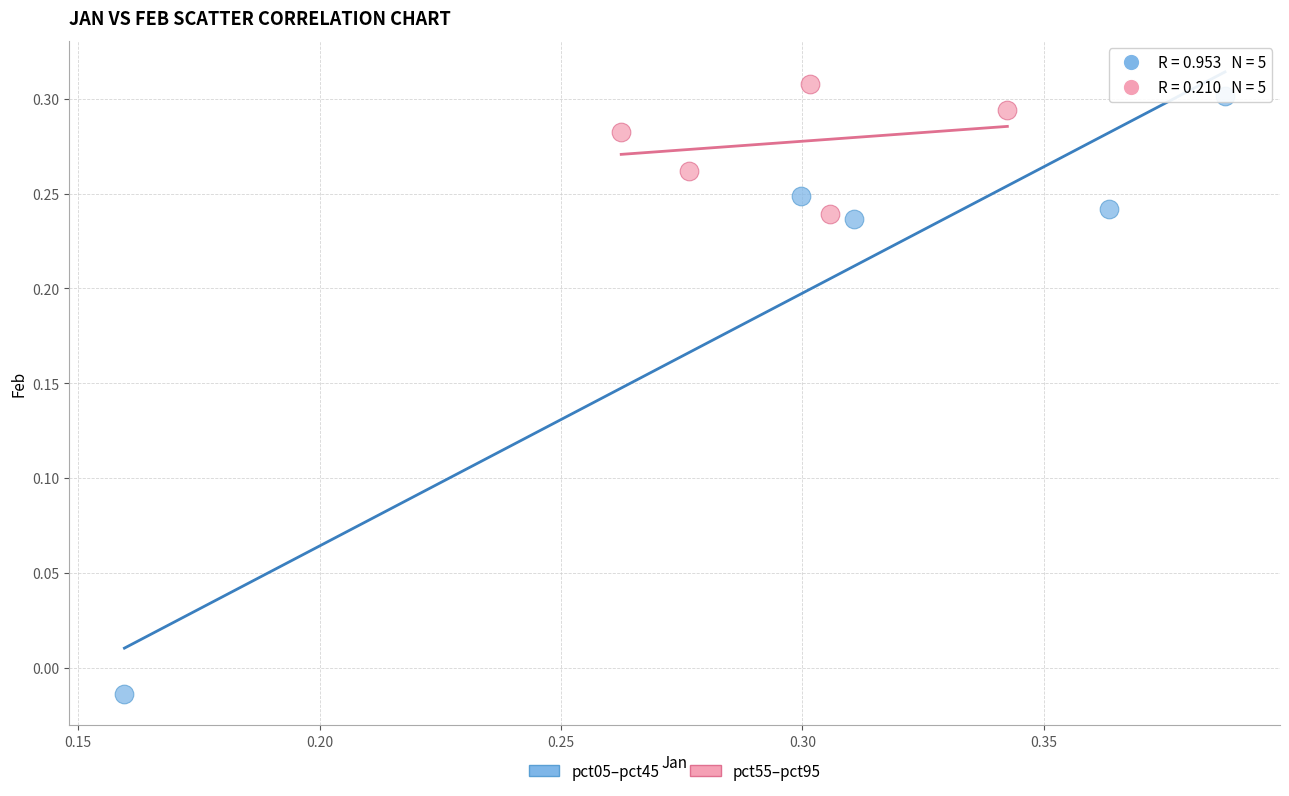

What are all the series names shown in the legend?

pct05–pct45, pct55–pct95